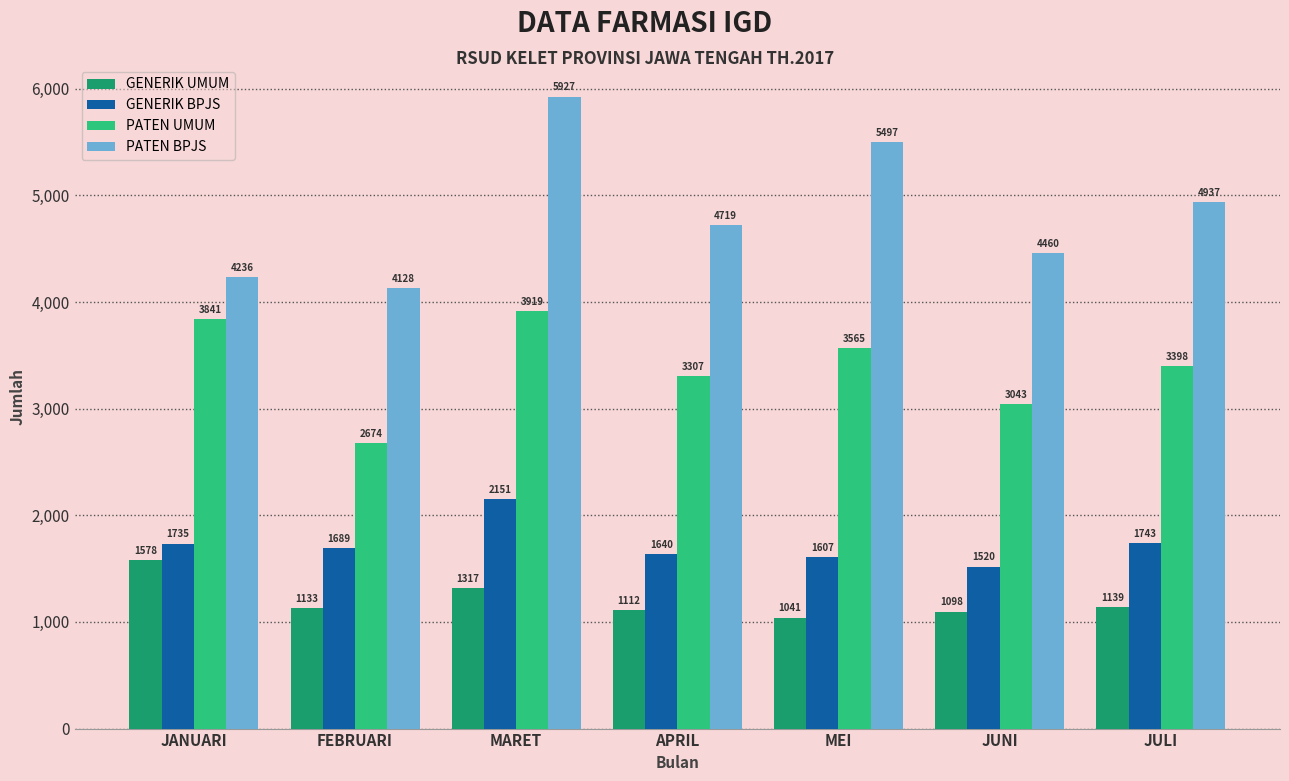

At how many categories does at least one series exceed 4309?

5